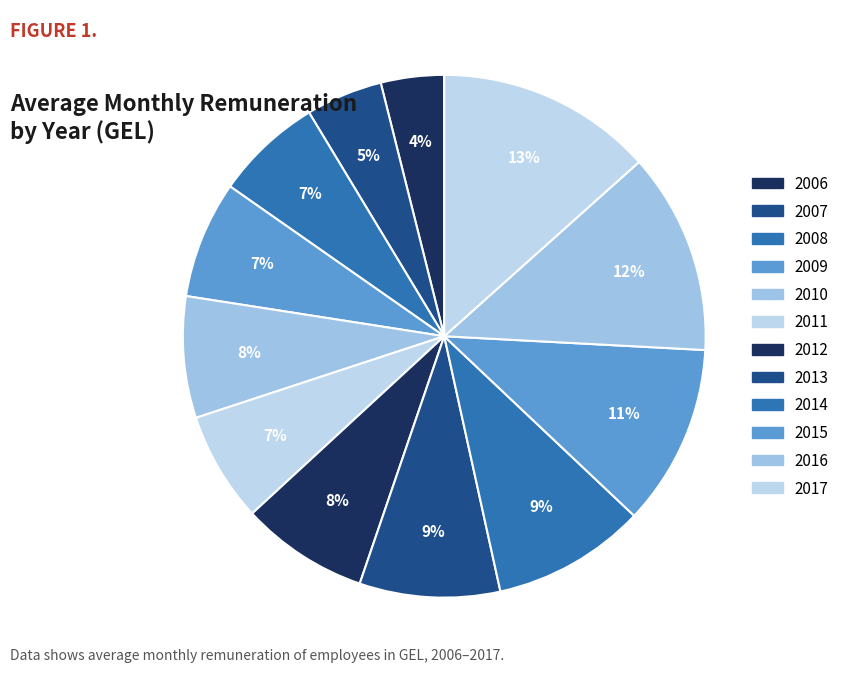

True or false: 2008 accounts for 7% of the total.

True